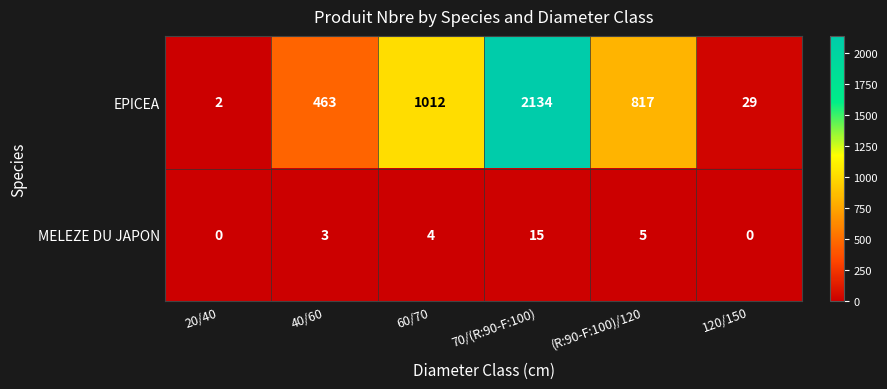

Rank the series by their maximum value, from highest to lowest.

EPICEA, MELEZE DU JAPON